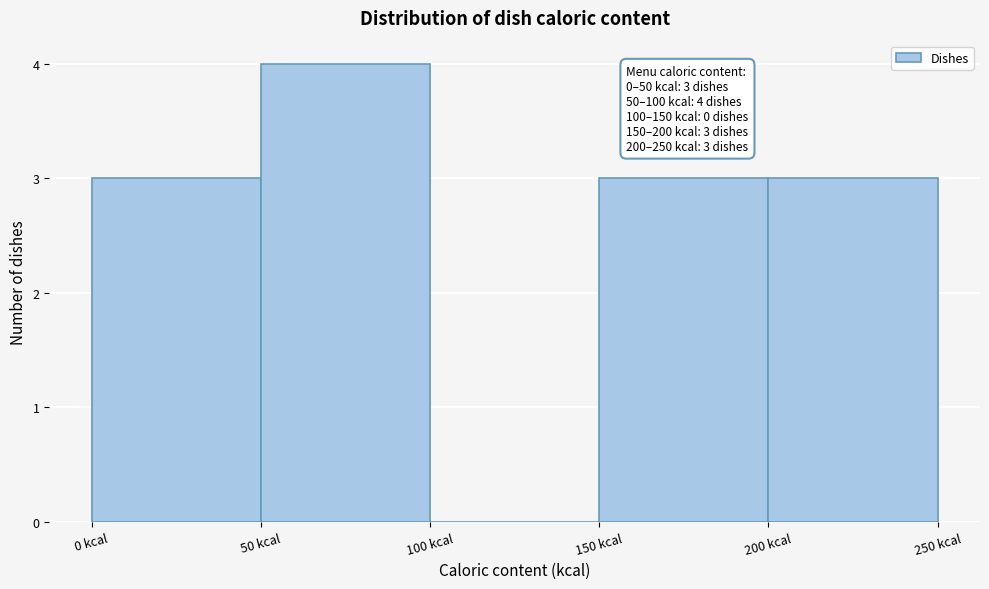

Which range on the x-axis has the tallest bar?

50 to 100